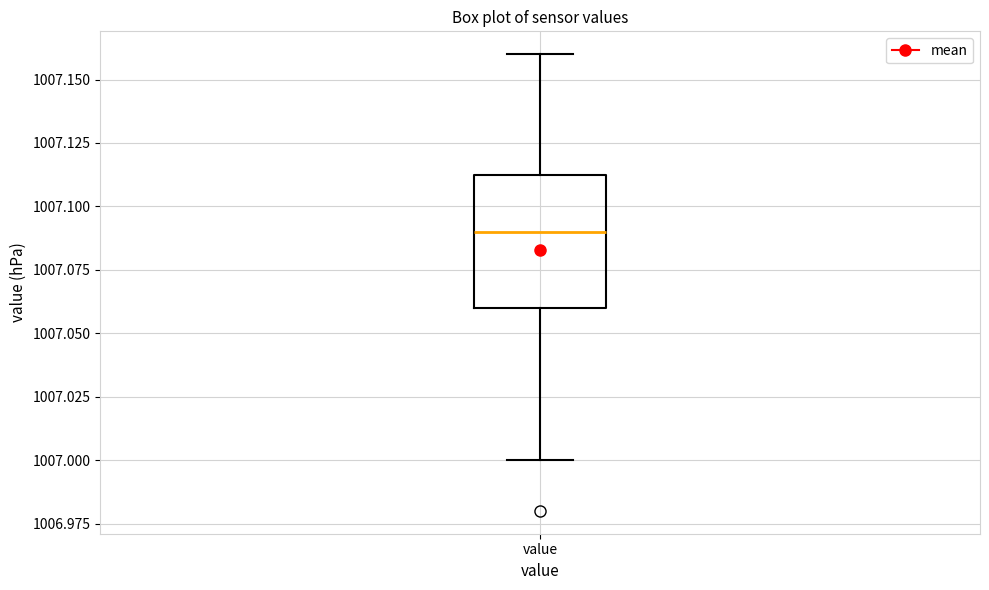

Where is the upper edge of the box for value on the y-axis? The values are not printed on the chart, so give them approximately, as read against the axis.

1007.115